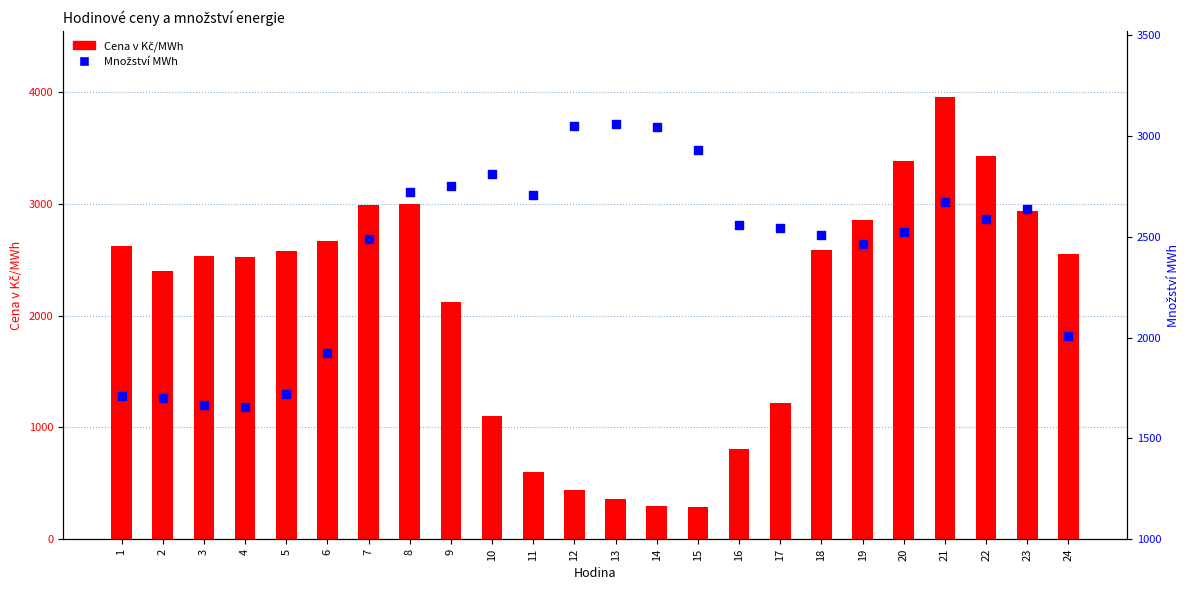

At how many categories does at least one series exceed 2616?

16